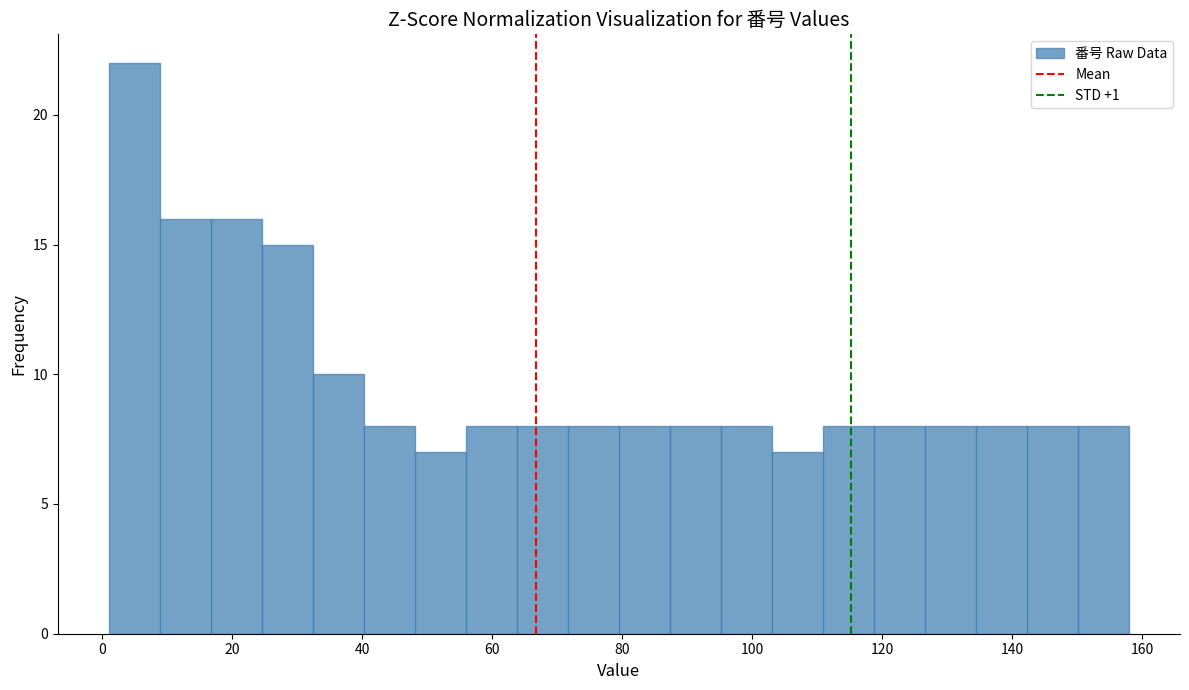

Read against the x-axis, roughly where is the centre of the tallest bar?

4